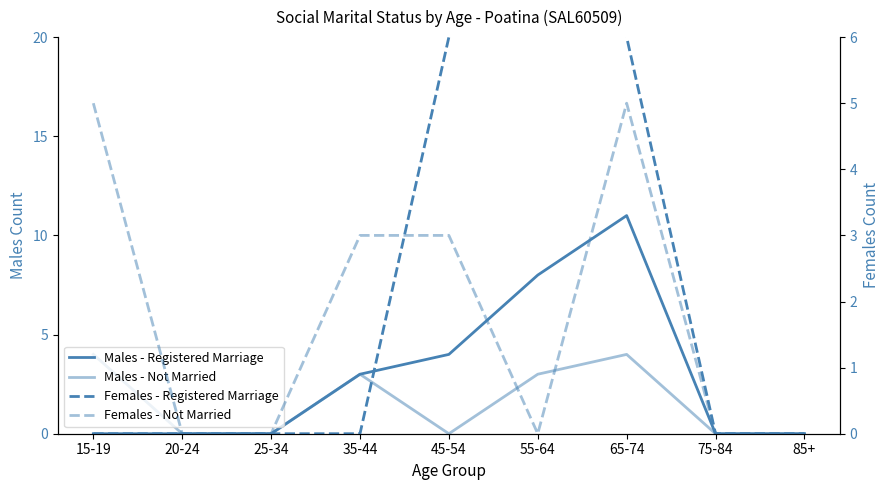

What is the label of the 8th point from the left?

75-84